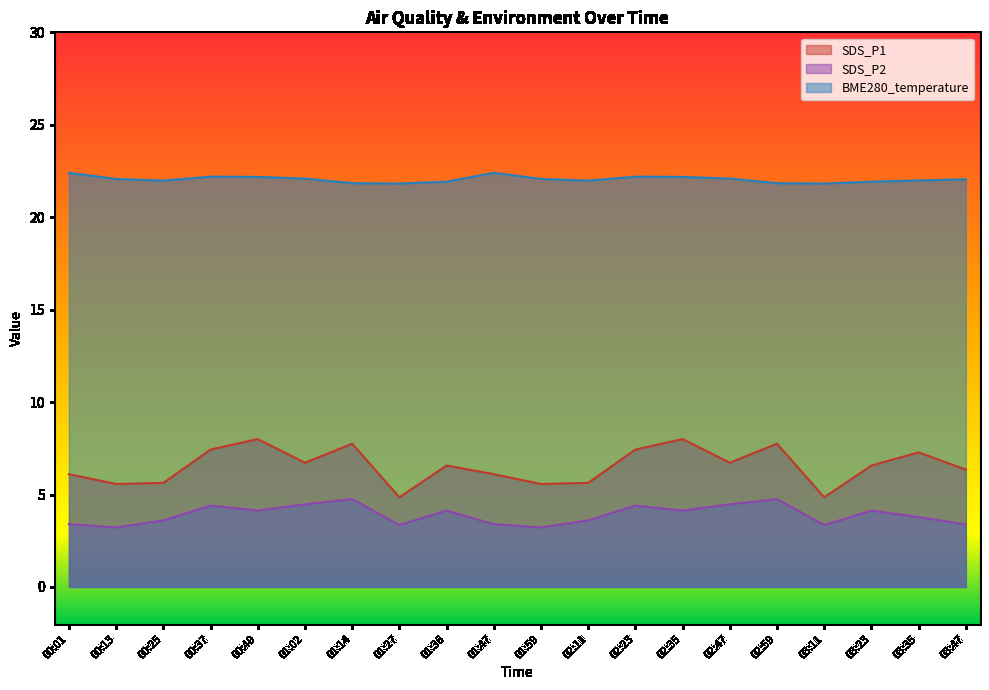

Rank the categories by SDS_P2 value from lowest to highest.

00:13, 01:59, 01:27, 03:11, 03:47, 00:01, 01:47, 00:25, 02:11, 03:35, 00:49, 01:36, 02:35, 03:23, 00:37, 02:23, 01:02, 02:47, 01:14, 02:59